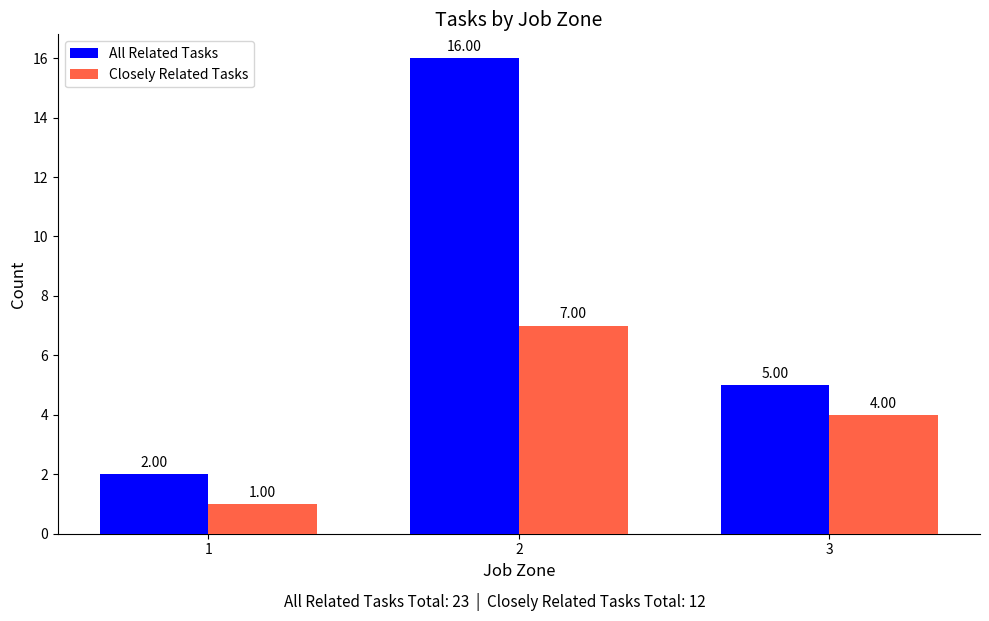

What is the sum of the All Related Tasks values at 2 and 1?

18